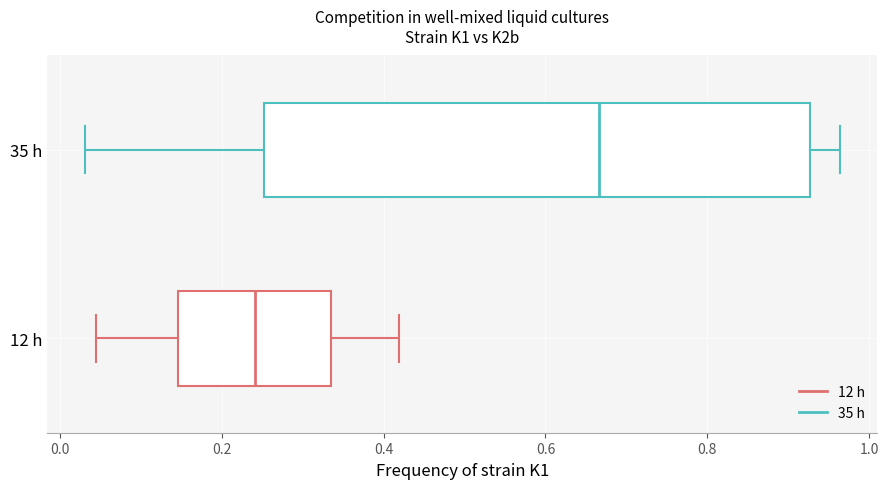

Reading bottom to top, transcribe this box plot: for each box, give where its median line is, the range the box spans, and where its two whiskers end, as read against the x-axis. The values are not printed on the chart, so give them approximately, as read against the axis.

12 h: median 0.24, box 0.14 to 0.34, whiskers 0.04 to 0.42
35 h: median 0.66, box 0.26 to 0.92, whiskers 0.04 to 0.96